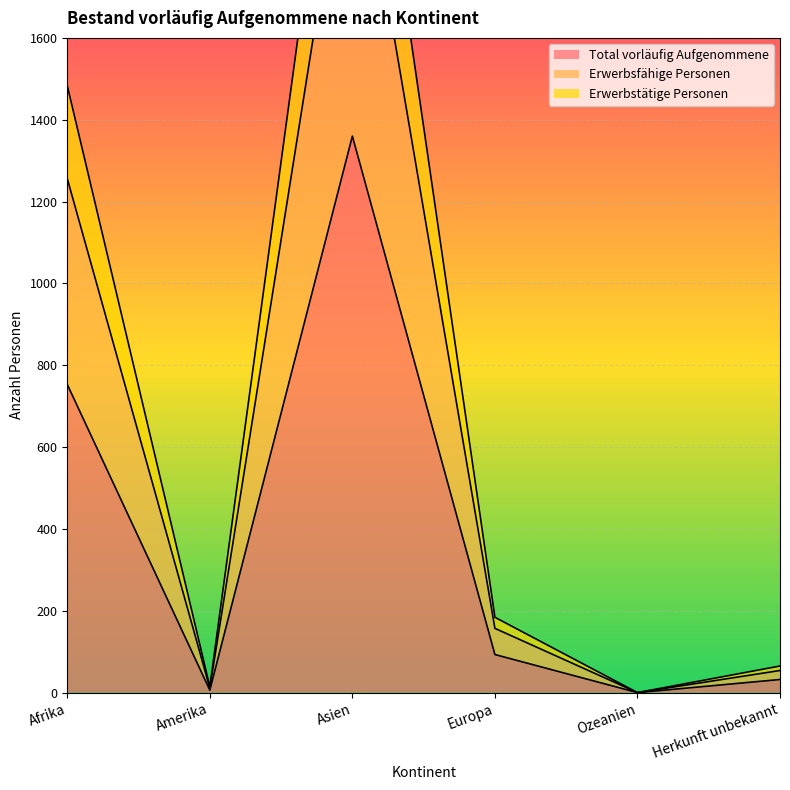

Is the value of Erwerbsfähige Personen at Europa greater than the value of Total vorläufig Aufgenommene at Afrika?

No